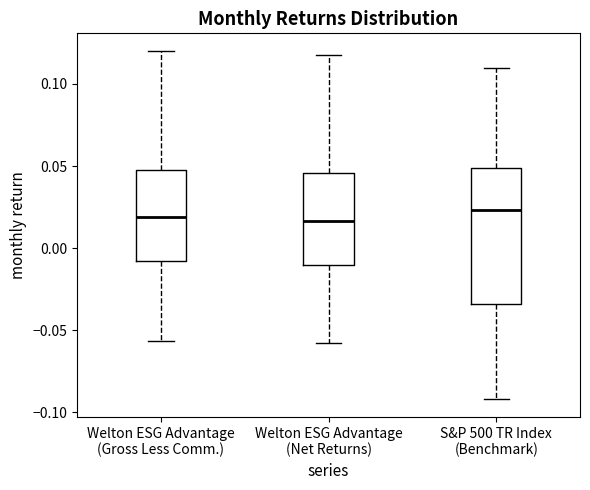

Reading left to right, transcribe this box plot: for each box, give where its median line is, the range the box spans, and where its two whiskers end, as read against the y-axis. The values are not printed on the chart, so give them approximately, as read against the axis.

Welton ESG Advantage (Gross Less Comm.): median 0.020, box -0.010 to 0.050, whiskers -0.055 to 0.120
Welton ESG Advantage (Net Returns): median 0.015, box -0.010 to 0.045, whiskers -0.055 to 0.120
S&P 500 TR Index (Benchmark): median 0.025, box -0.035 to 0.050, whiskers -0.090 to 0.110